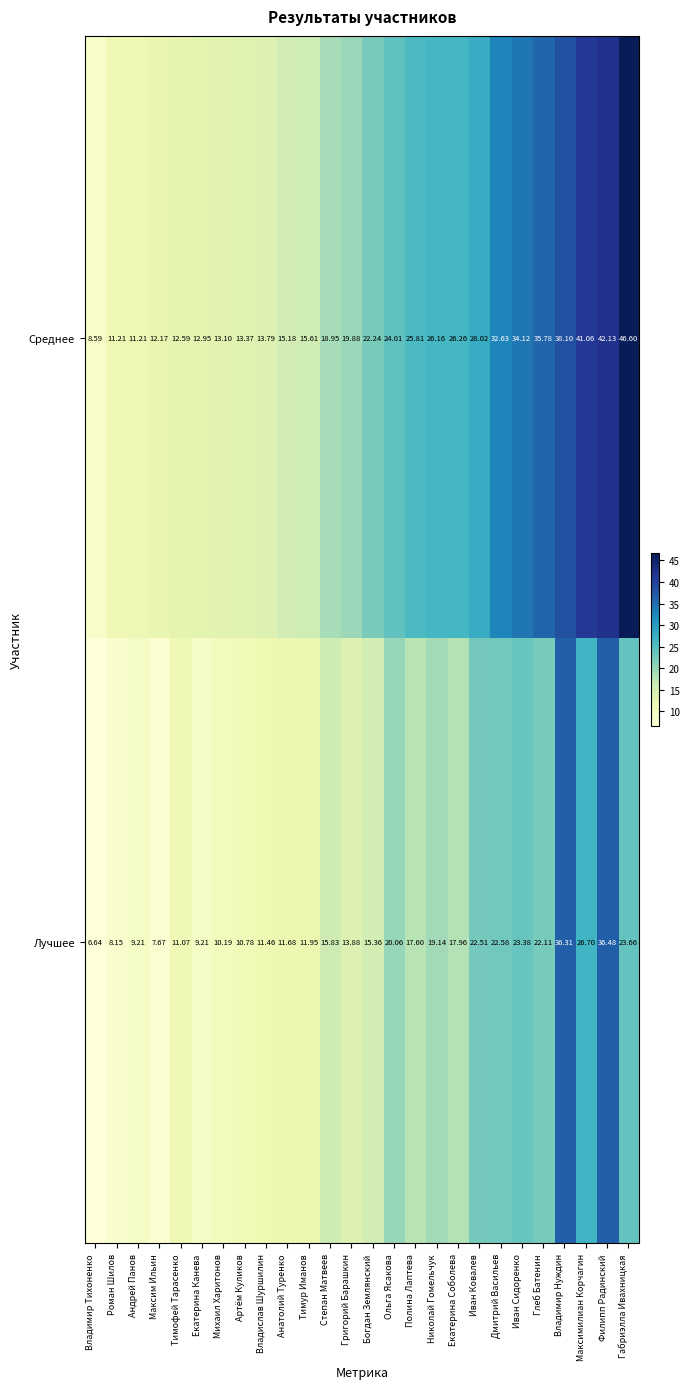

At which label does Среднее reach its peak?

Габриэлла Ивахницкая